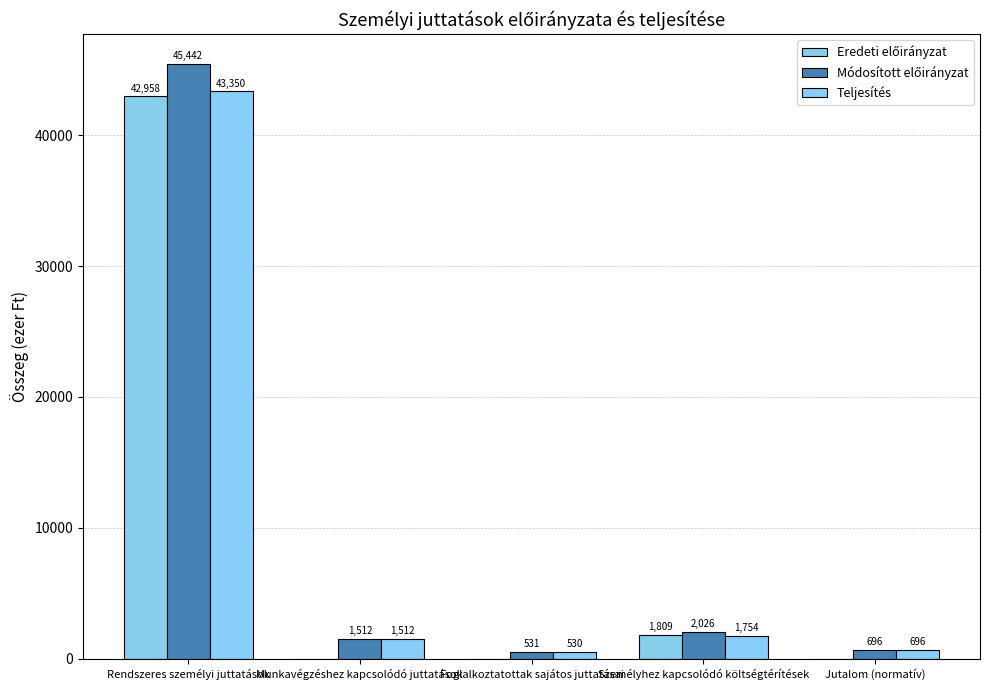

True or false: Módosított előirányzat has a value of 2026 at Személyhez kapcsolódó költségtérítések.

True